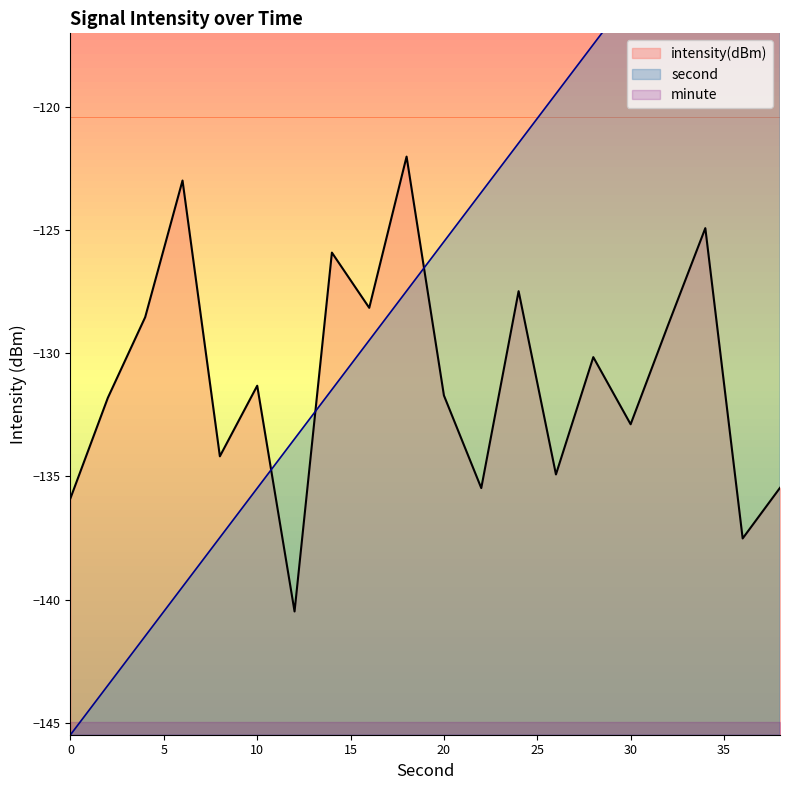

Is it true that intensity(dBm) equals -130.2 at 28?

True